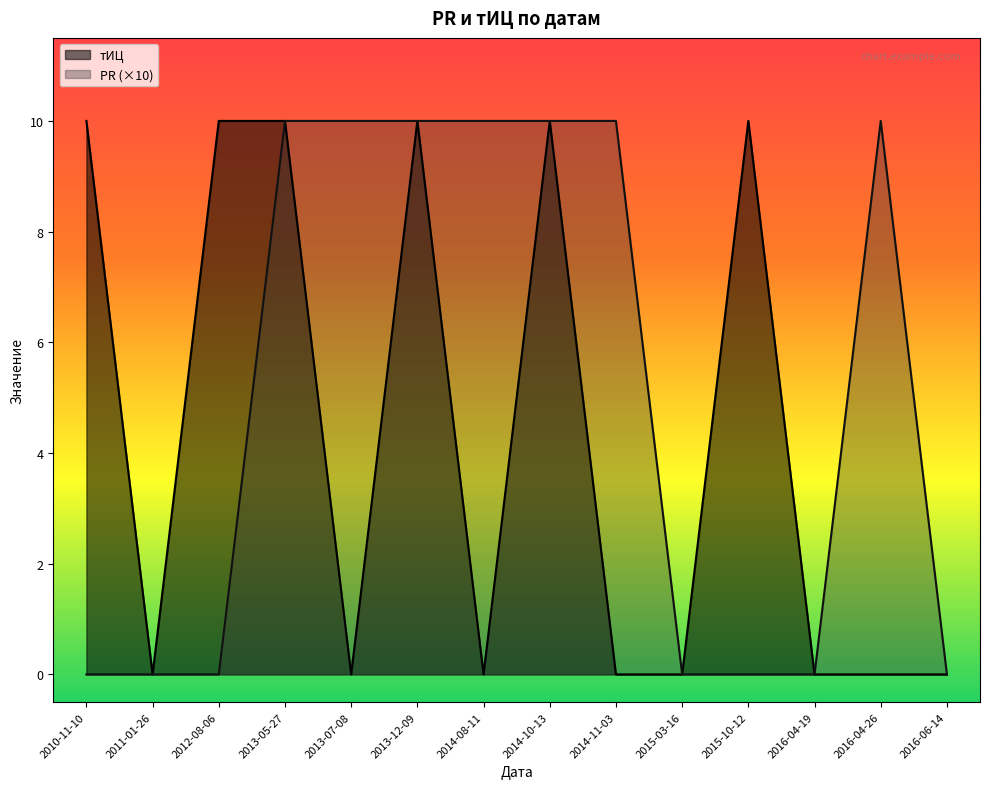

What is the label of the 1st point from the left?

2010-11-10